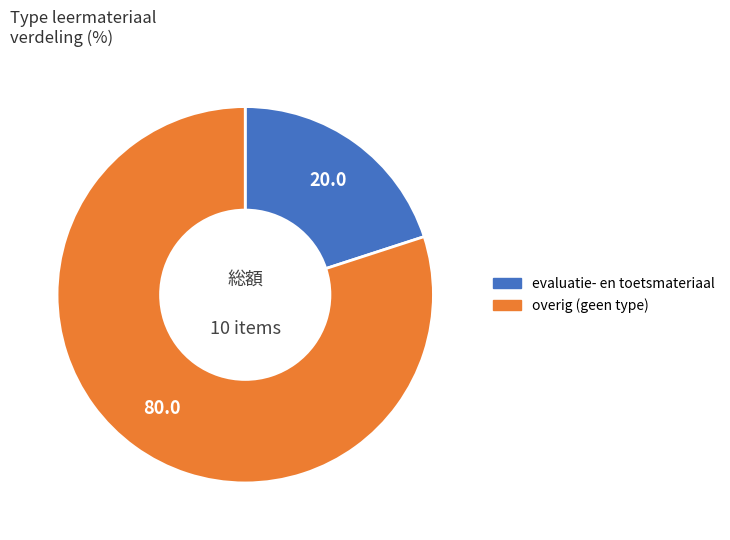

Is there a majority slice in this chart?

Yes